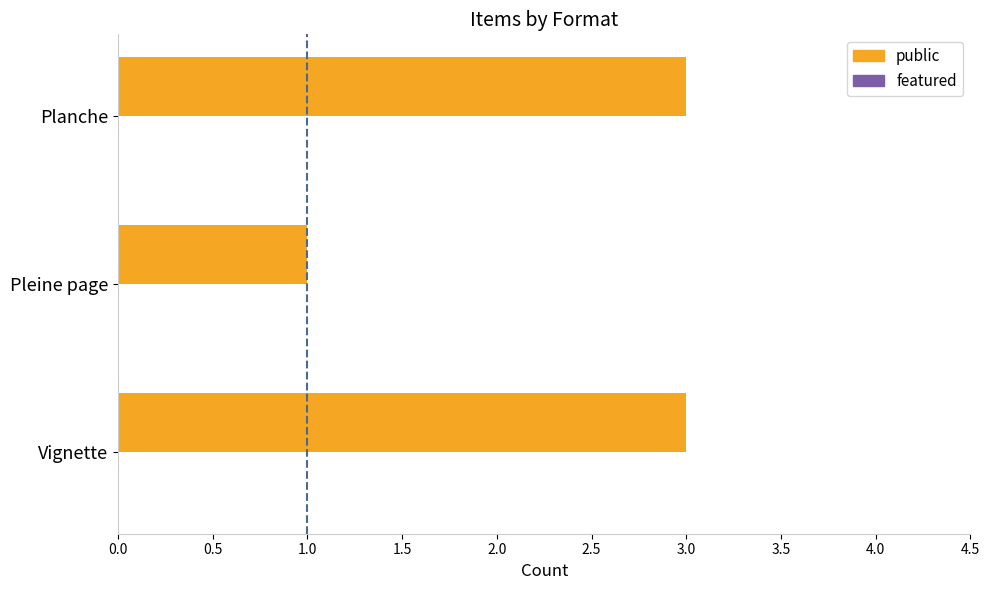

Read the value at Planche.

3